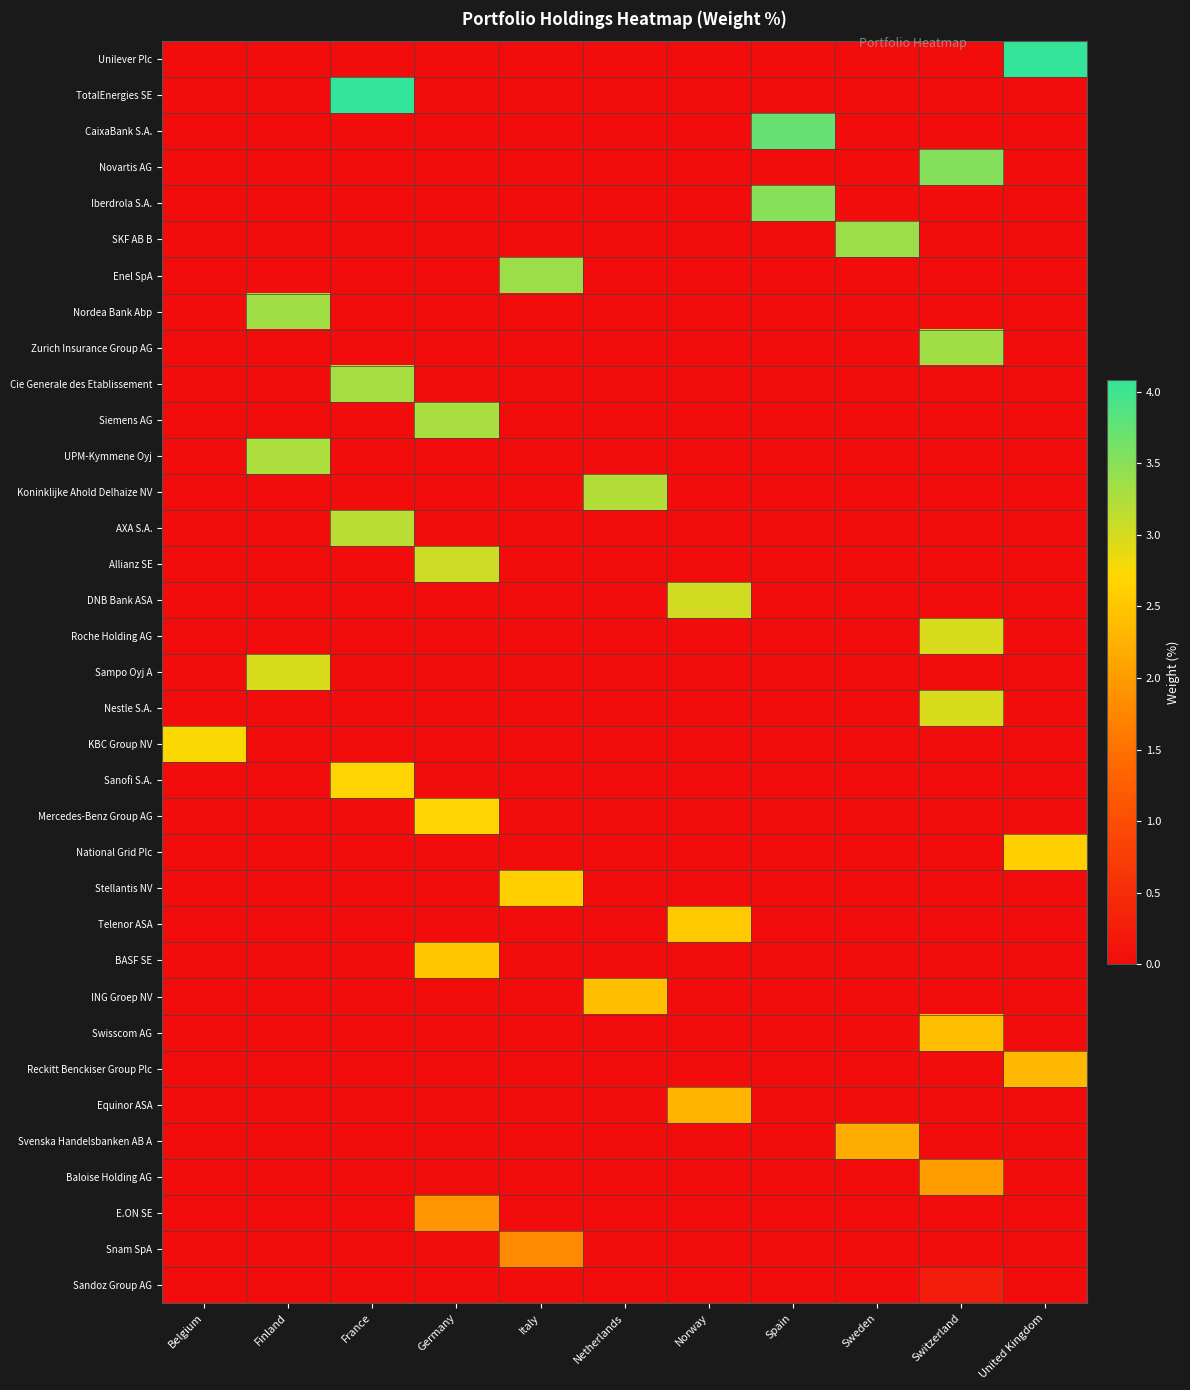

At which category is the sum across all series the highest?

Switzerland